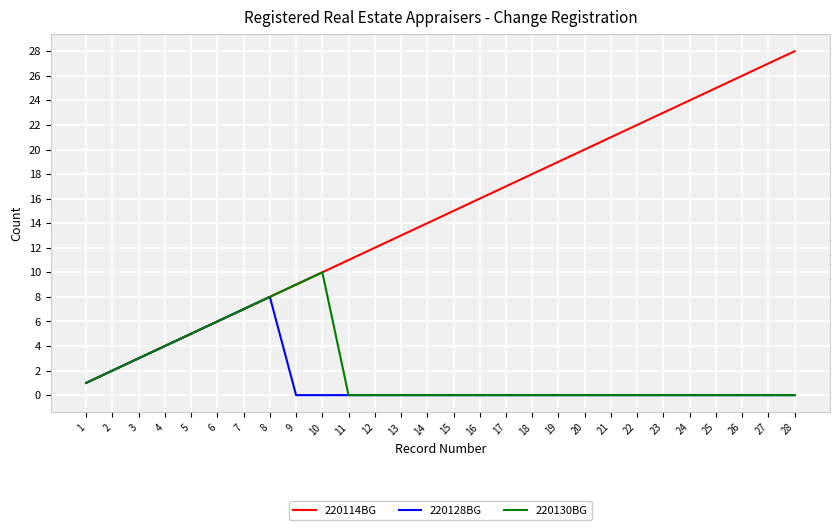

At which category does 220130BG reach its first local peak?

10